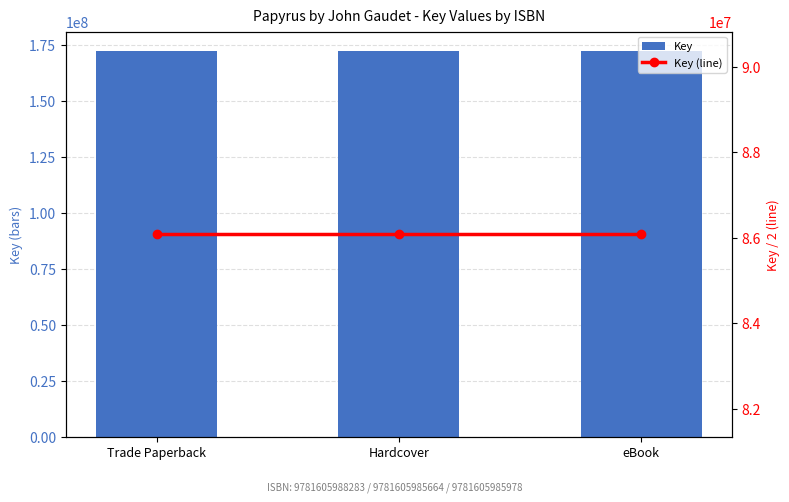

Where is Key nearest to the value 172162719?

Trade Paperback